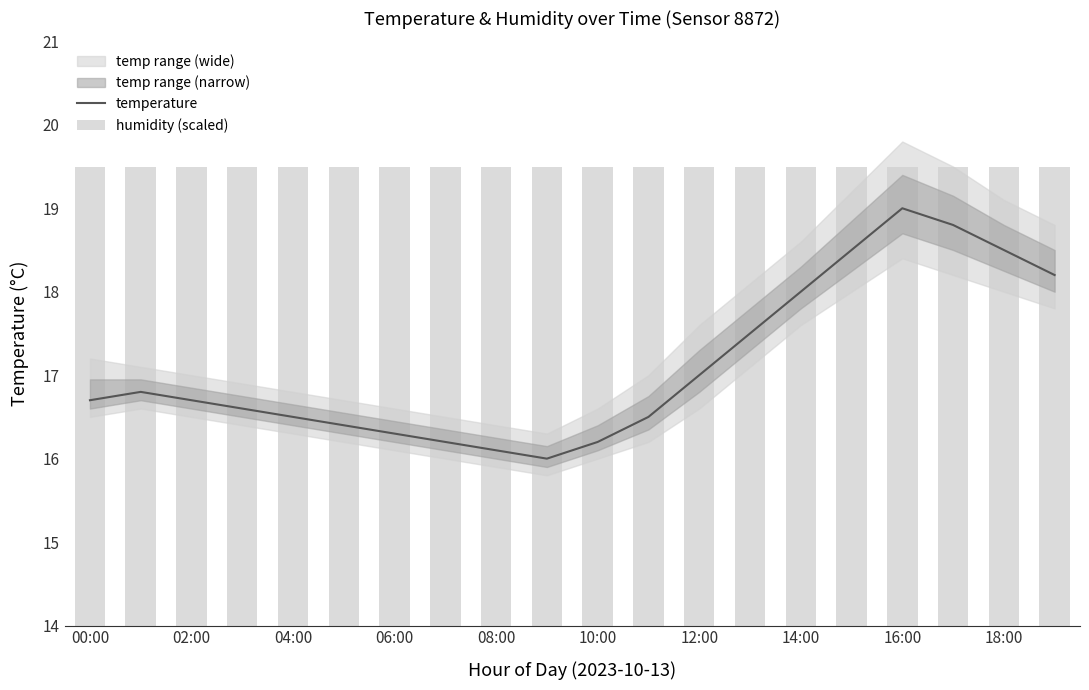

What is the difference between the second highest and minimum values in the temperature series?

2.8